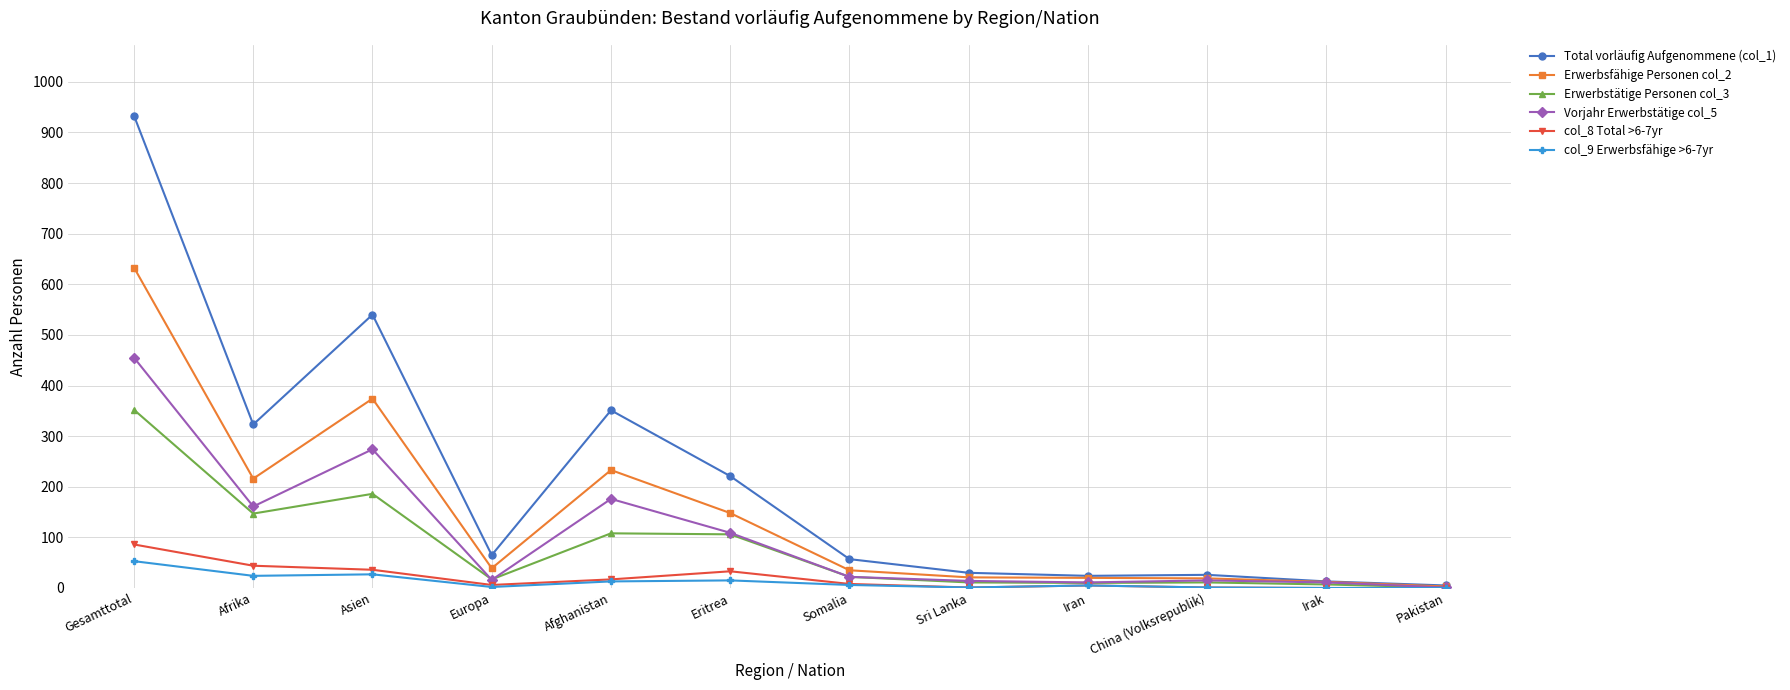

In Vorjahr Erwerbstätige col_5, how many points are higher than both neighbors (excluding endpoints)?

3